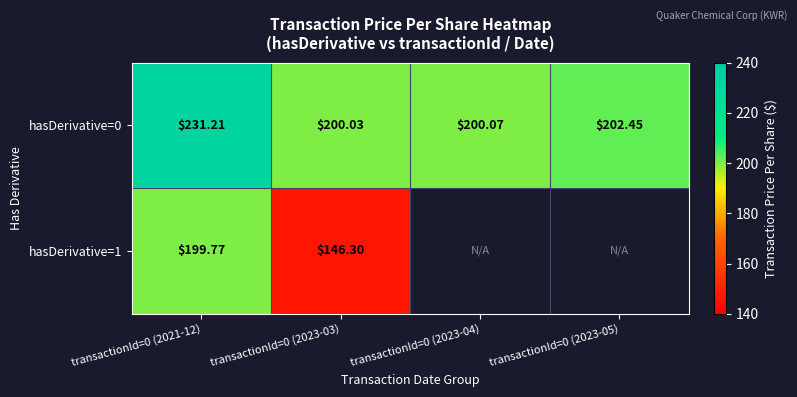

What is the minimum value for hasDerivative=0?

200.0